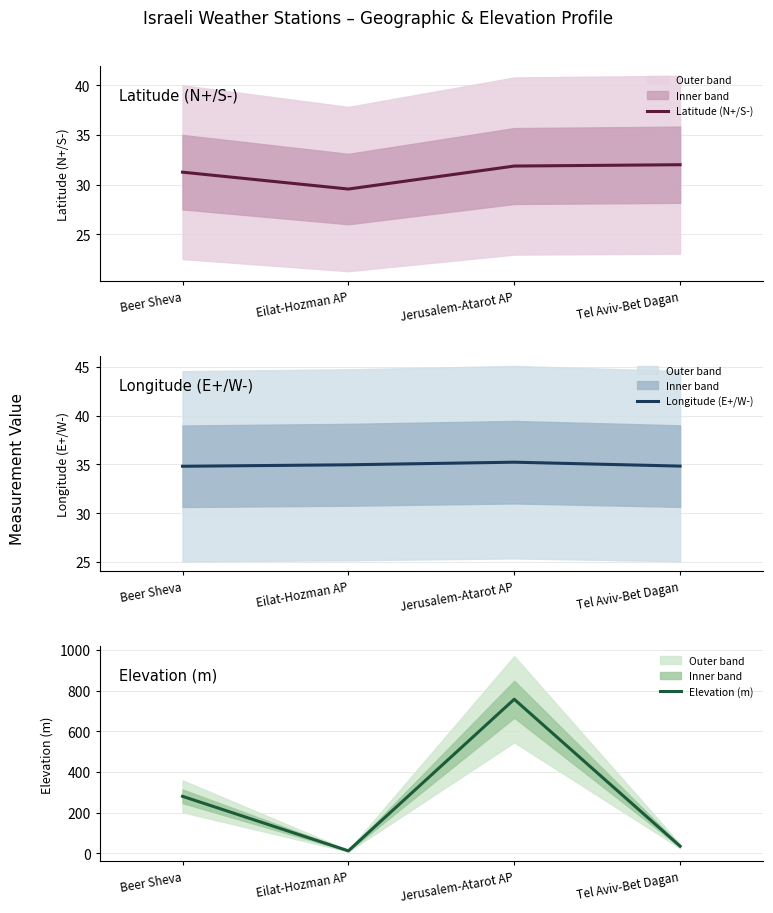

Reading left to right, what are all the values shown in this chart?

Latitude (N+/S-): Beer Sheva=31.2	Eilat-Hozman AP=29.6	Jerusalem-Atarot AP=31.9	Tel Aviv-Bet Dagan=32.0
Longitude (E+/W-): Beer Sheva=34.8	Eilat-Hozman AP=35.0	Jerusalem-Atarot AP=35.2	Tel Aviv-Bet Dagan=34.8
Elevation (m): Beer Sheva=280.0	Eilat-Hozman AP=12.0	Jerusalem-Atarot AP=757.0	Tel Aviv-Bet Dagan=35.0